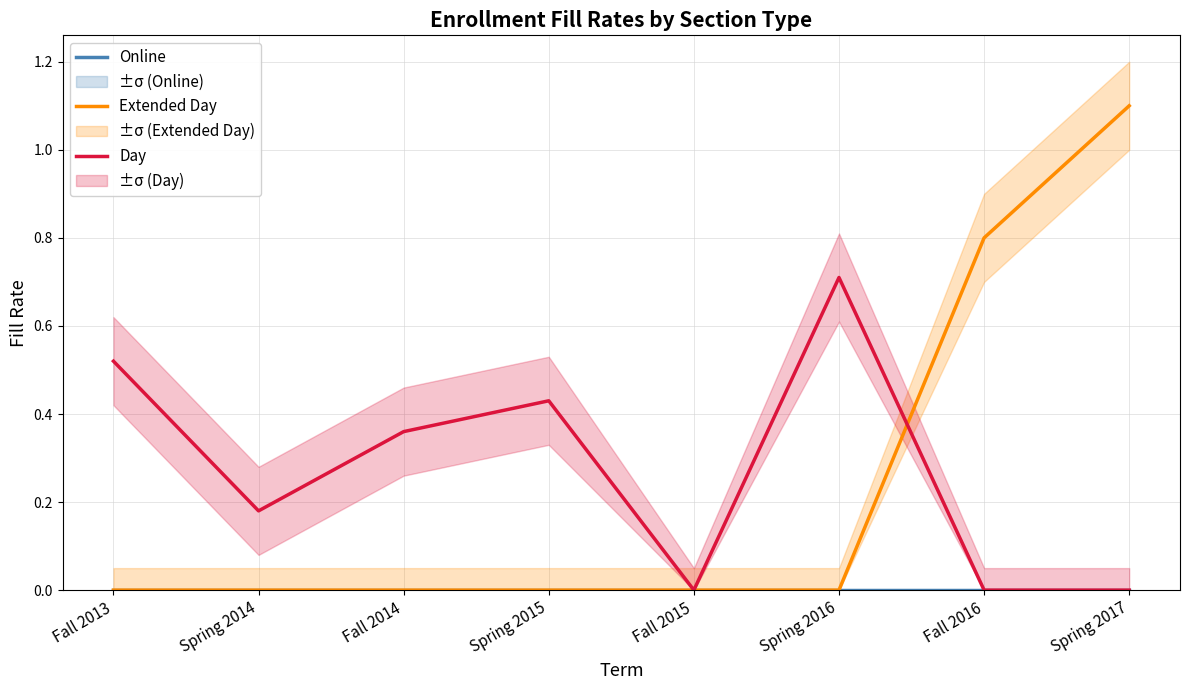

Rank the series by their maximum value, from lowest to highest.

Online, Day, Extended Day